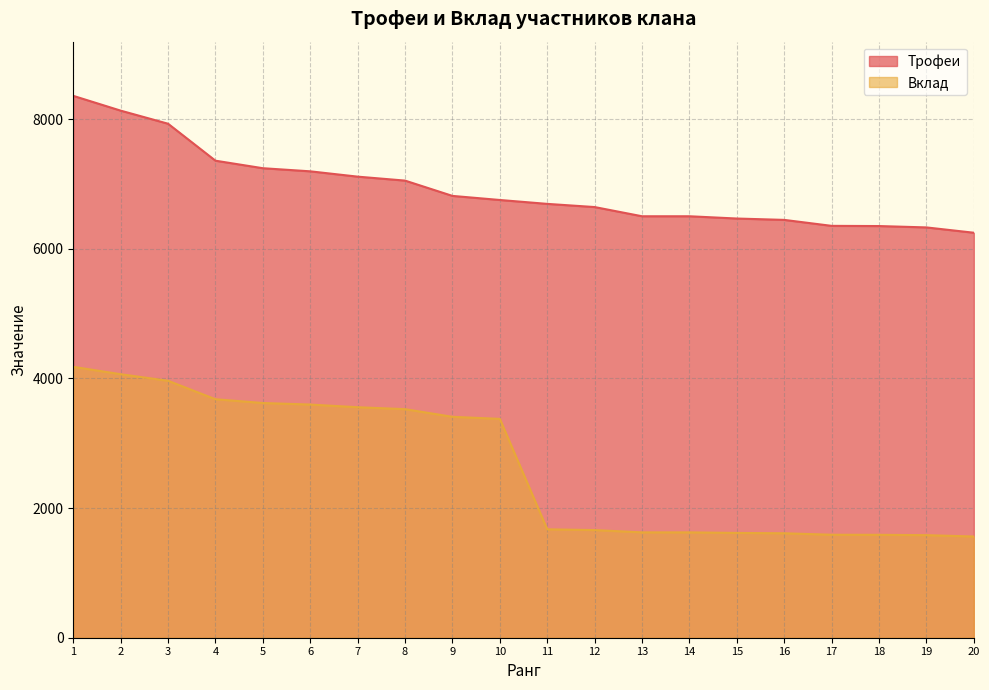

Is the value of Трофеи at 14 greater than the value of Вклад at 14?

Yes